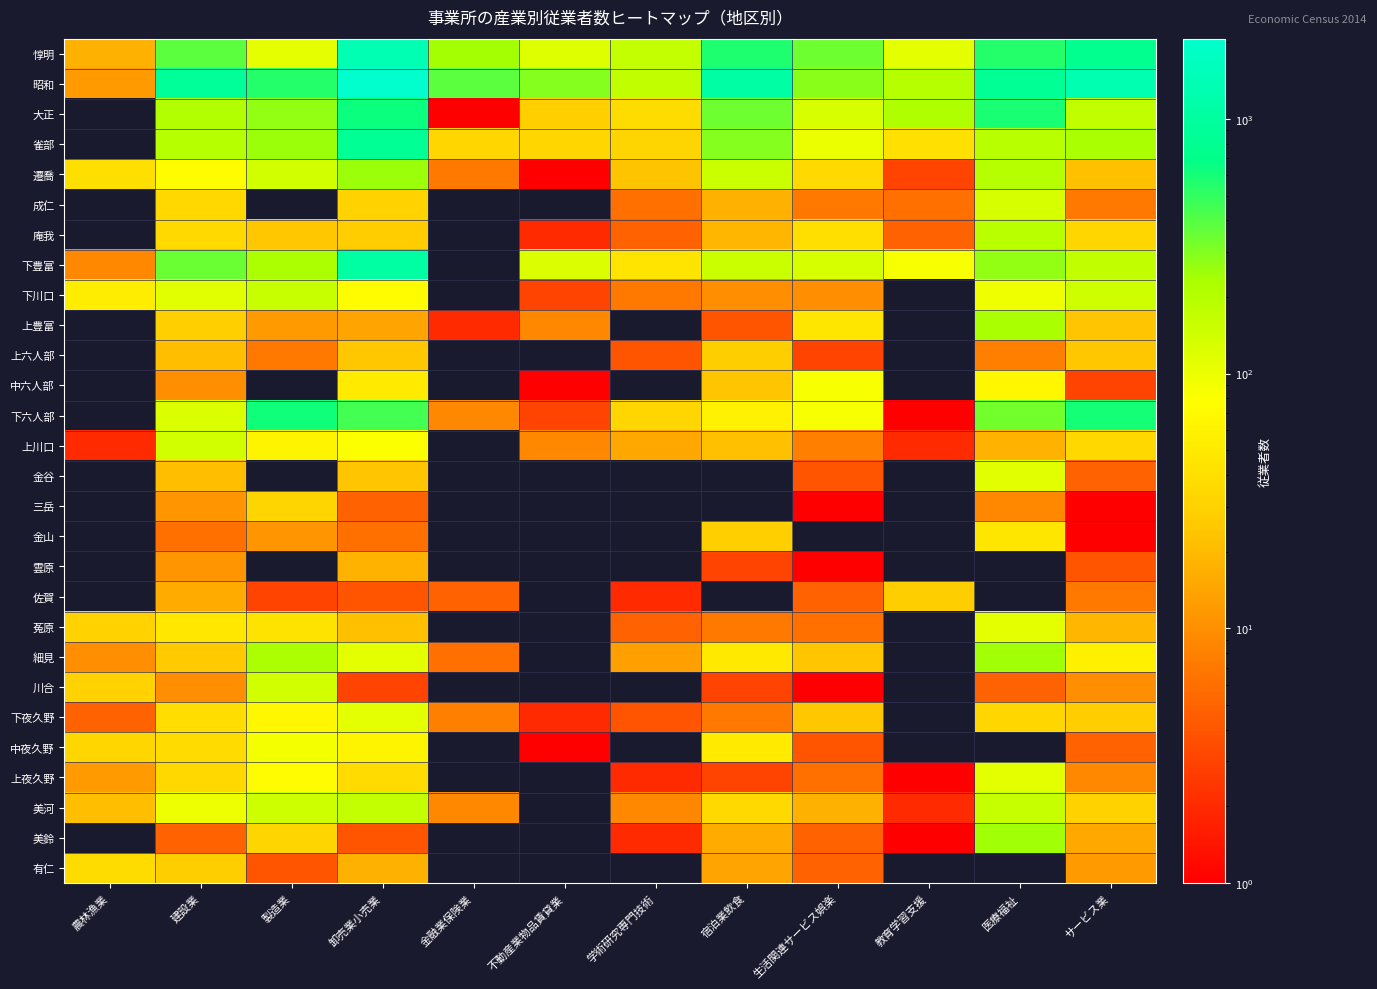

Which category has the lowest value in the 上川口 series?

農林漁業